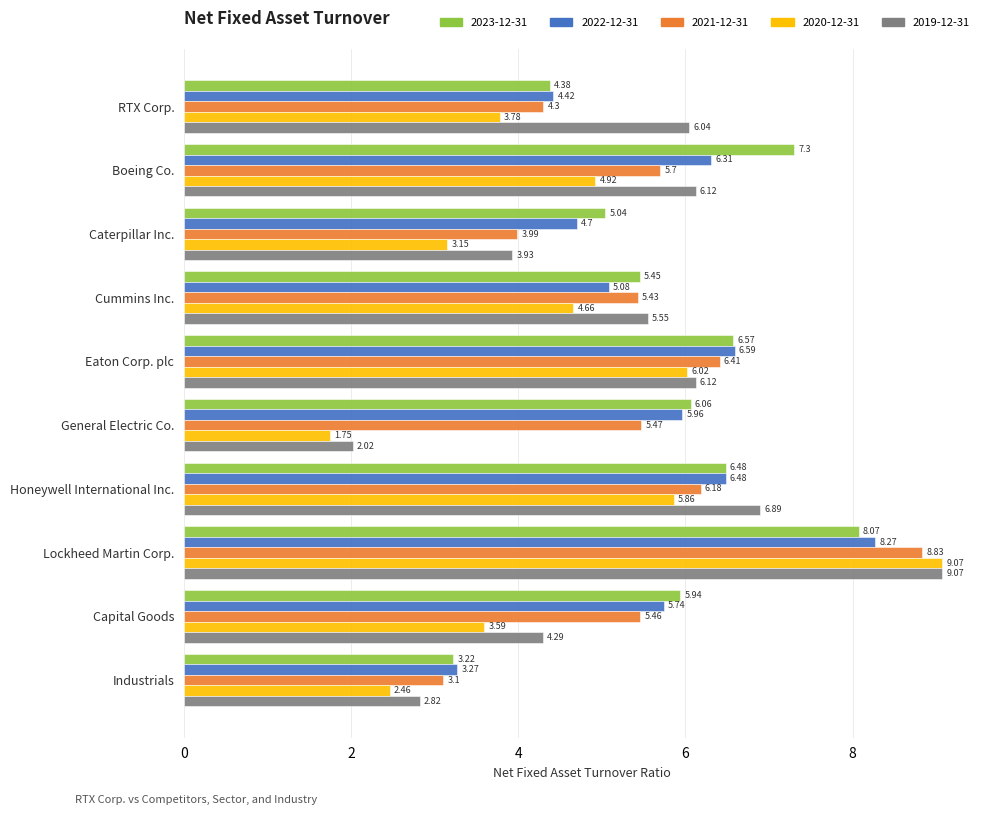

What are all the series names shown in the legend?

2023-12-31, 2022-12-31, 2021-12-31, 2020-12-31, 2019-12-31